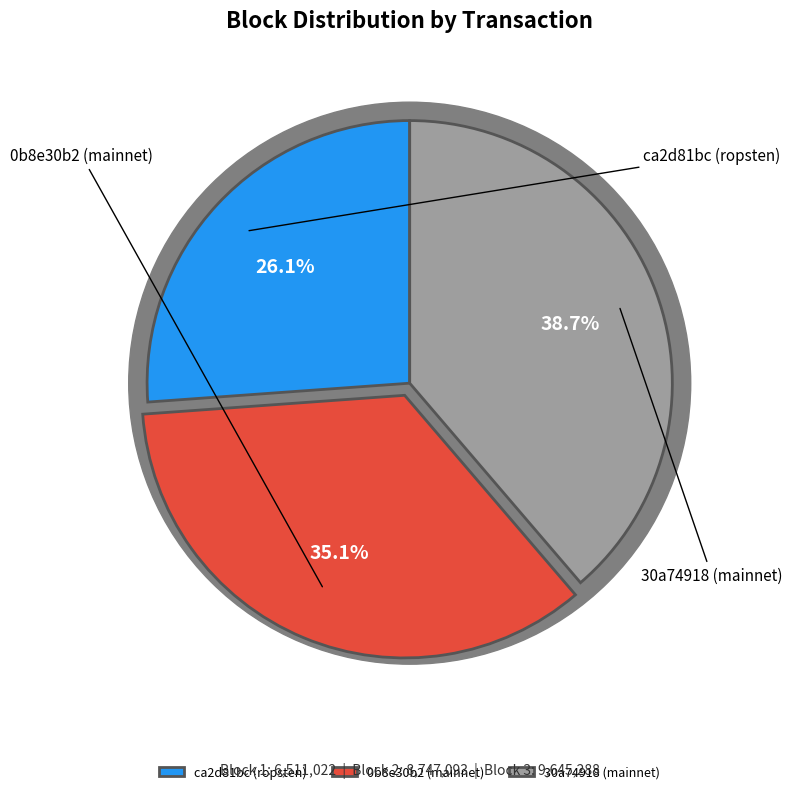

How many slices are in this pie chart?

3